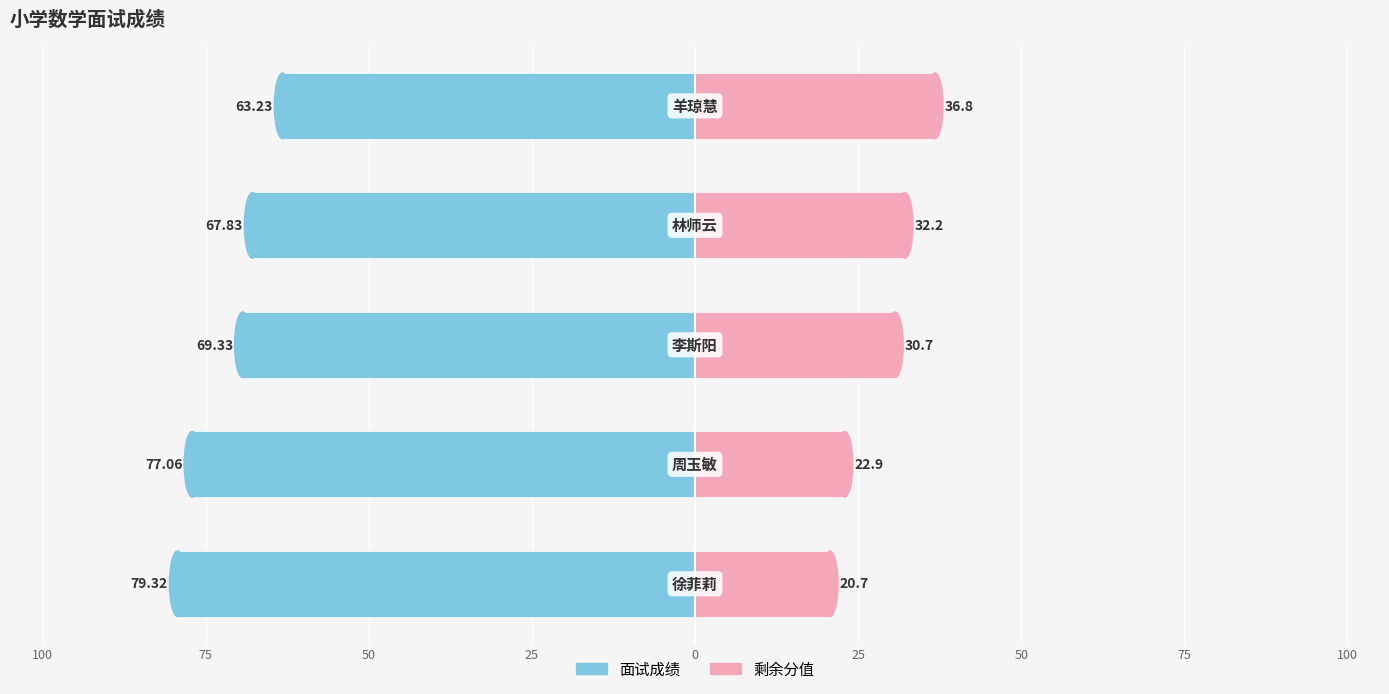

How many values in the 面试成绩(左) series exceed -69?

2